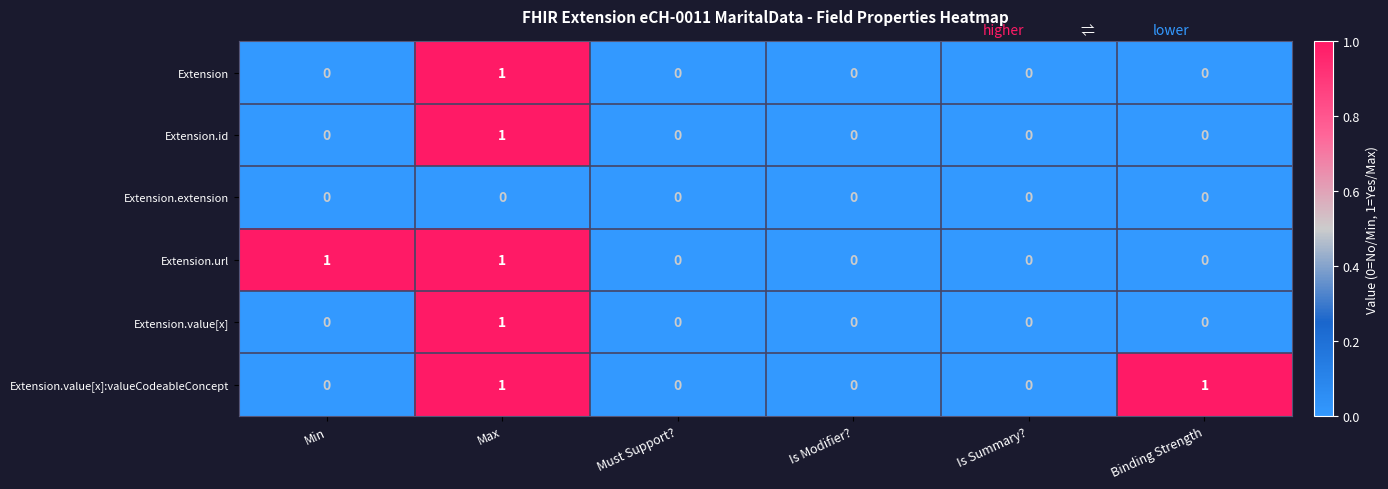

The Extension.value[x] series shows -1 at Is Summary?. True or false?

False